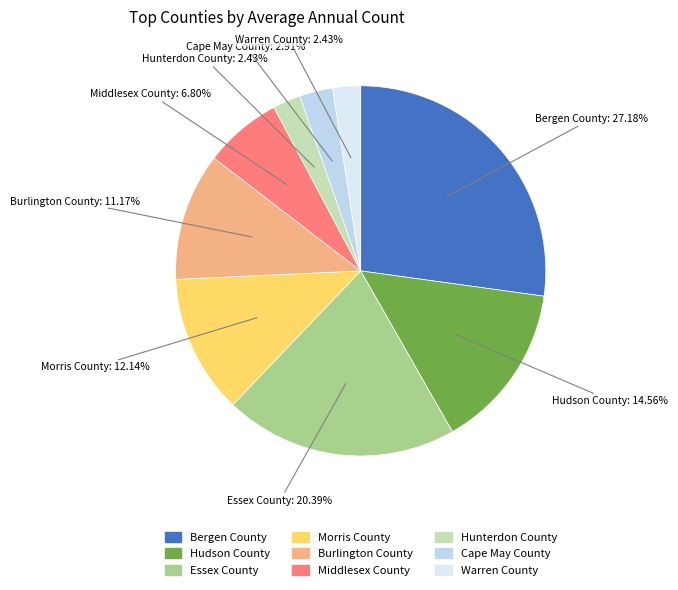

What is the ratio of the value at Cape May County to the value at Middlesex County?

0.4